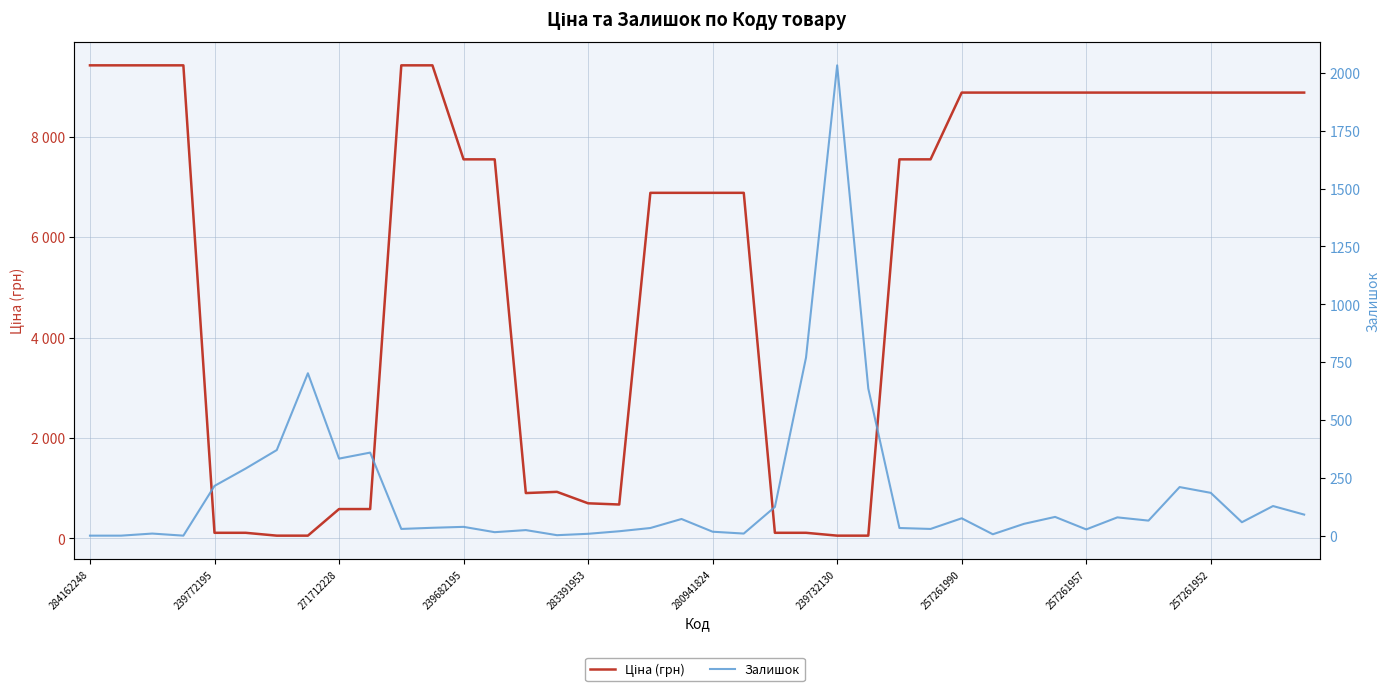

Which series has the largest total across all categories?

Ціна (грн)